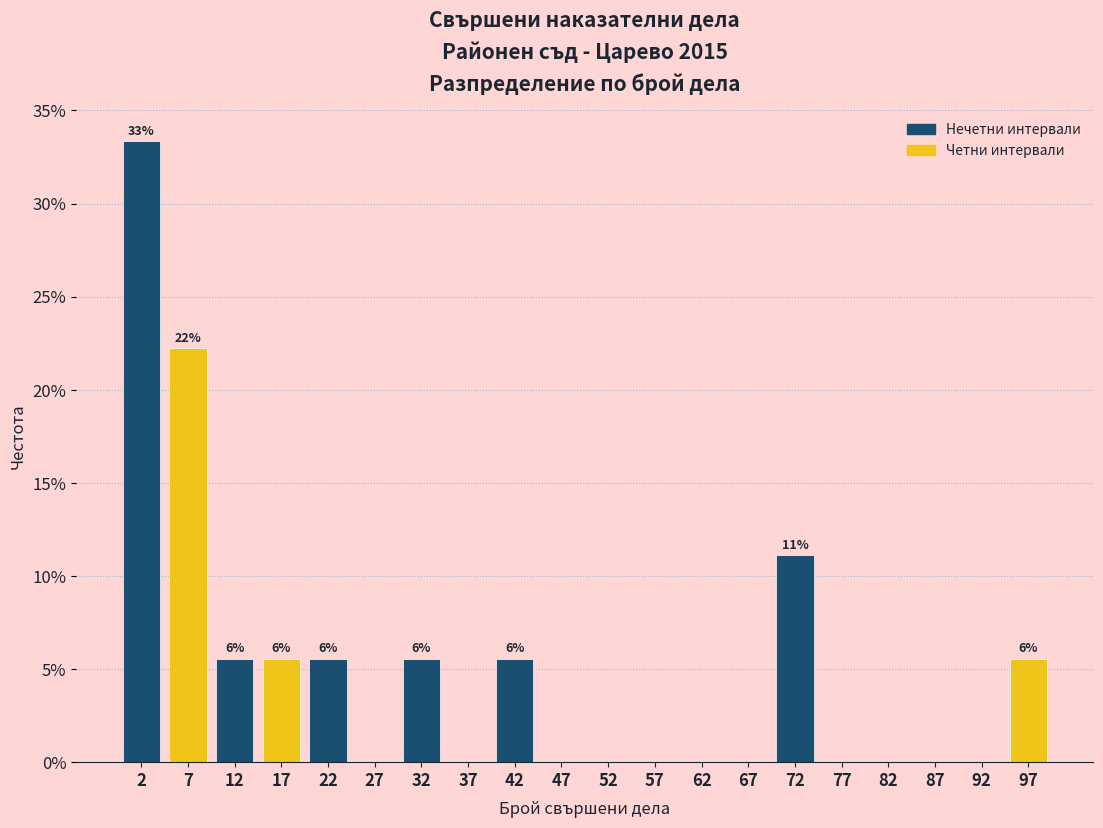

Which range on the x-axis has the tallest bar?

0 to 5